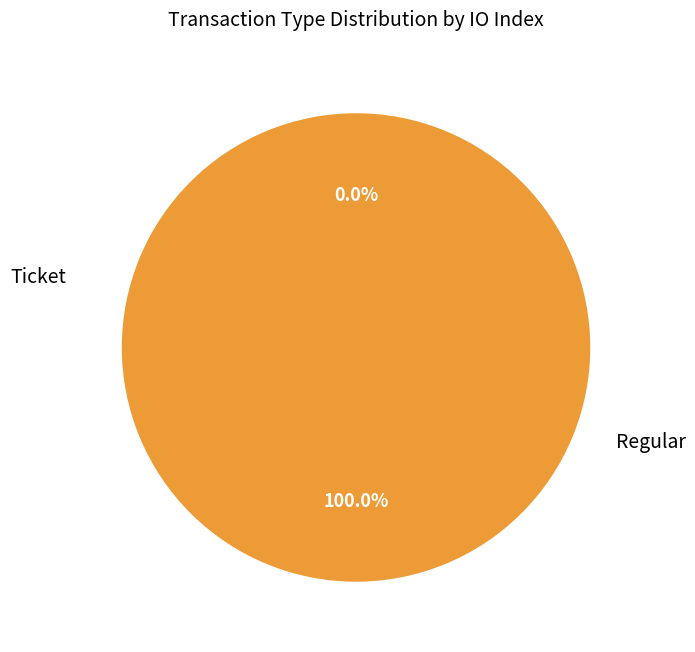

Is the sum of Ticket and Regular greater than half?

Yes